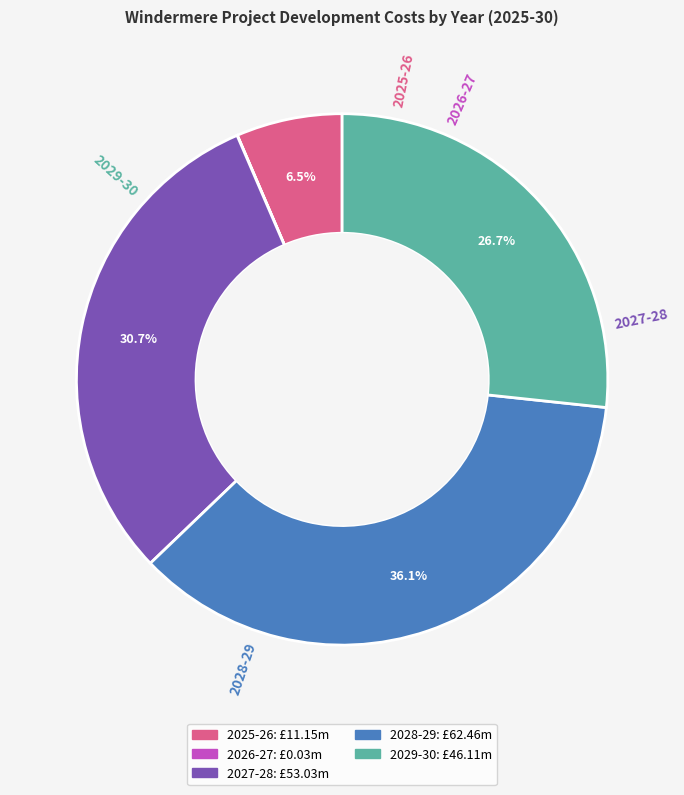

Which has a higher value, 2027-28 or 2028-29?

2028-29